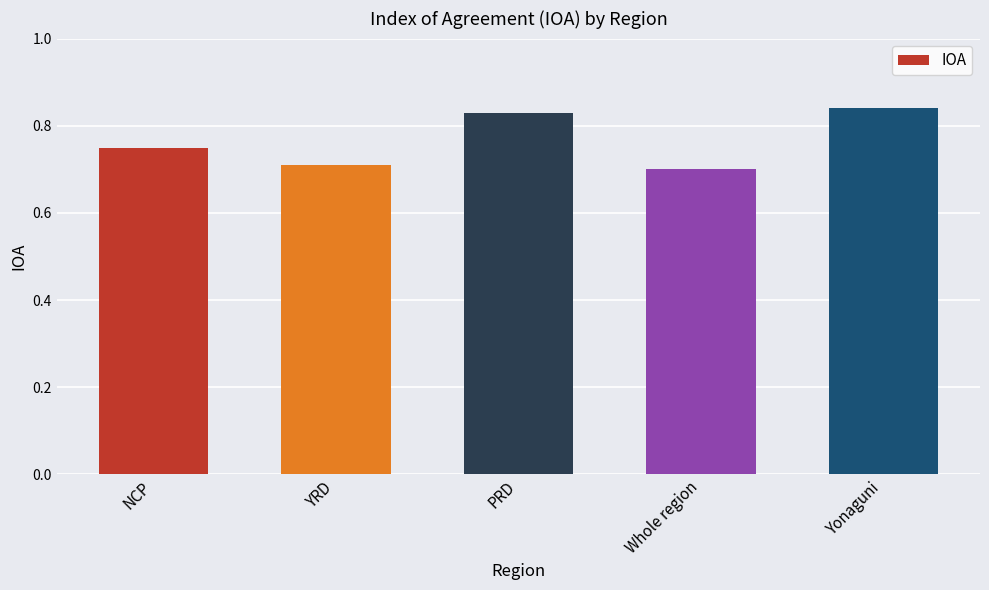

True or false: the data shows 0.3 at Whole region.

False